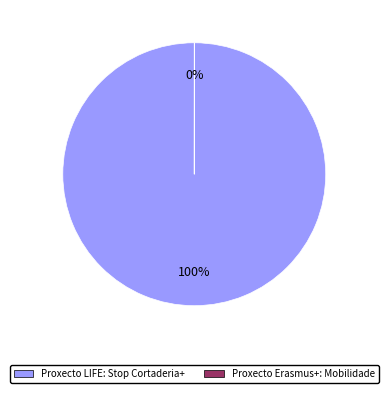

Which category accounts for the majority?

Proxecto LIFE: Stop Cortaderia+